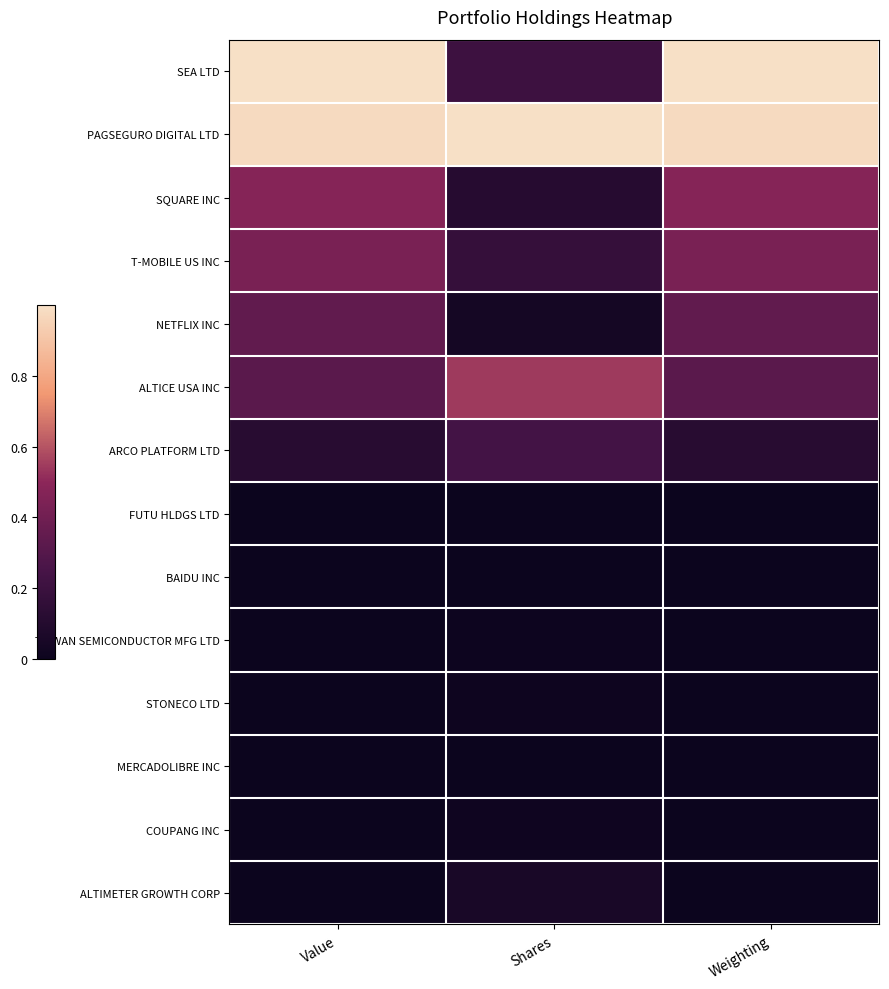

Which has a higher value, Value or Shares?

Value